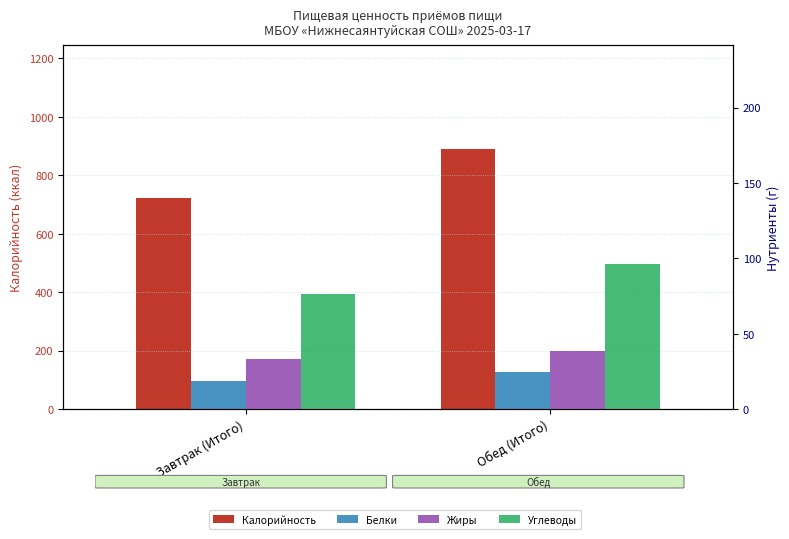

List the series in order of their peak value, highest first.

Калорийность, Углеводы, Жиры, Белки